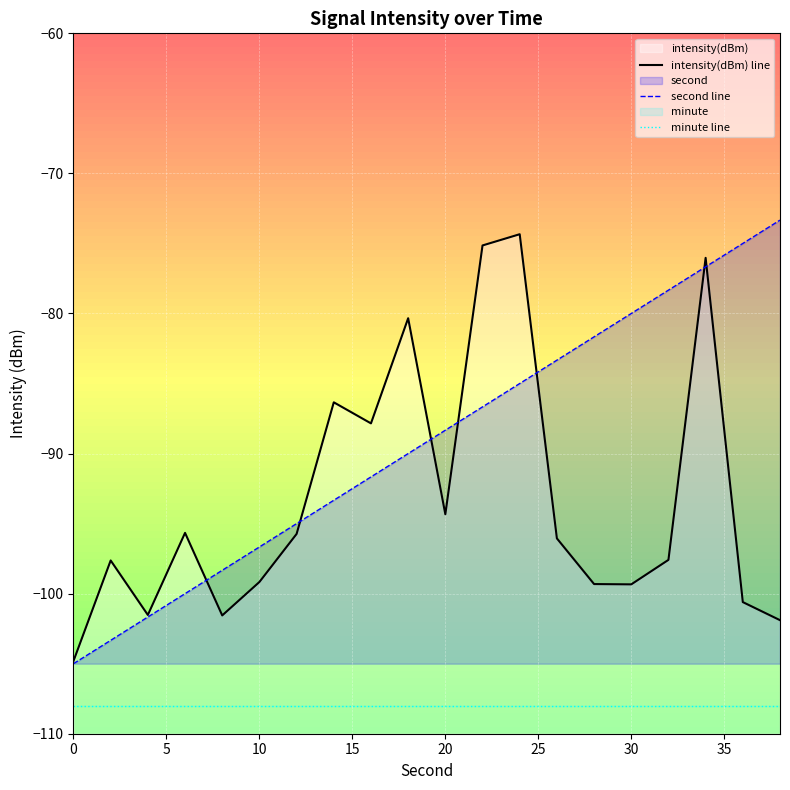

What is the sum of all intensity(dBm) line values?

-1865.2